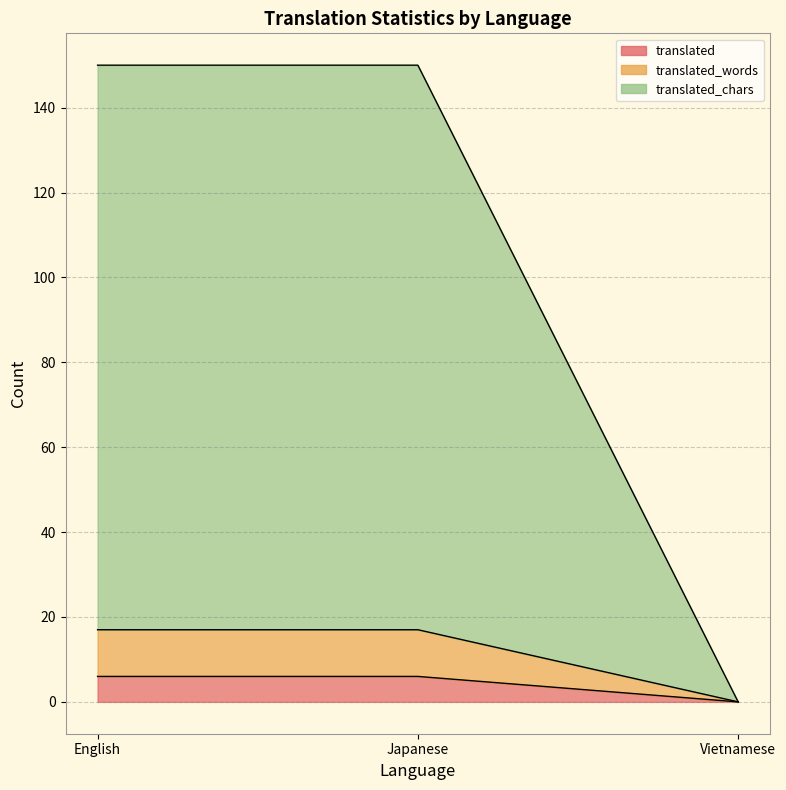

At how many categories does at least one series exceed 130?

2